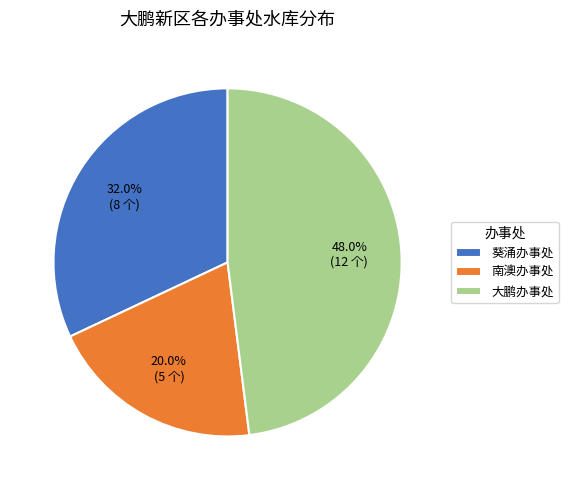

Count the number of slices in the pie.

3